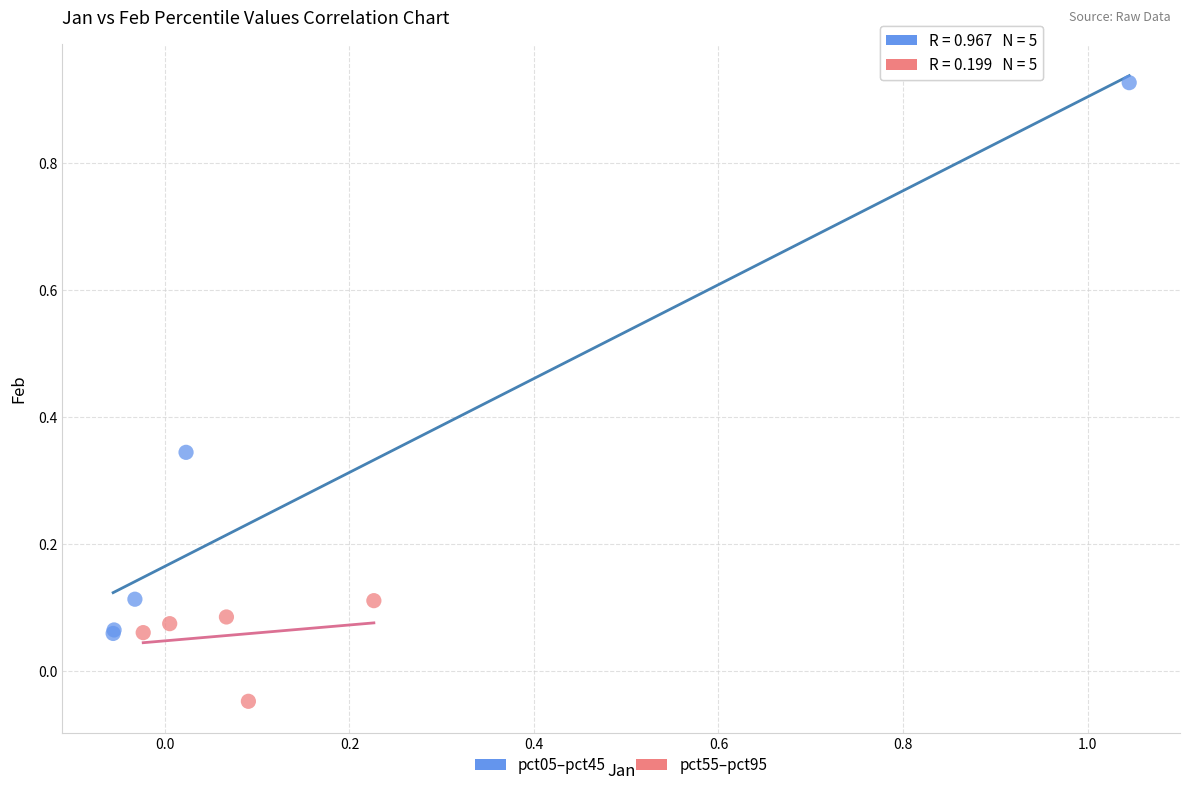

Which series has the largest Y range (max minus min)?

pct05–pct45